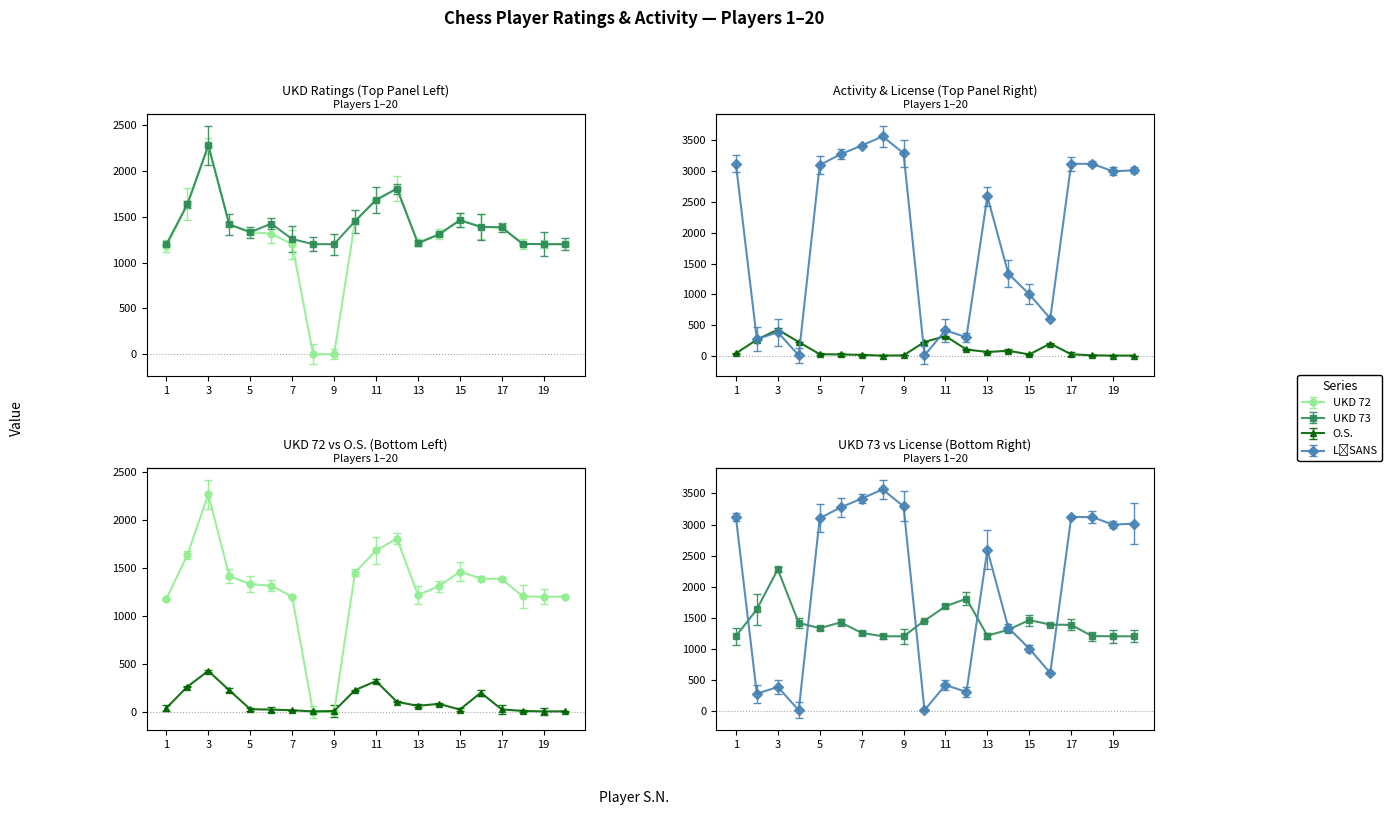

Is it true that O.S. equals 72 at 10?

False